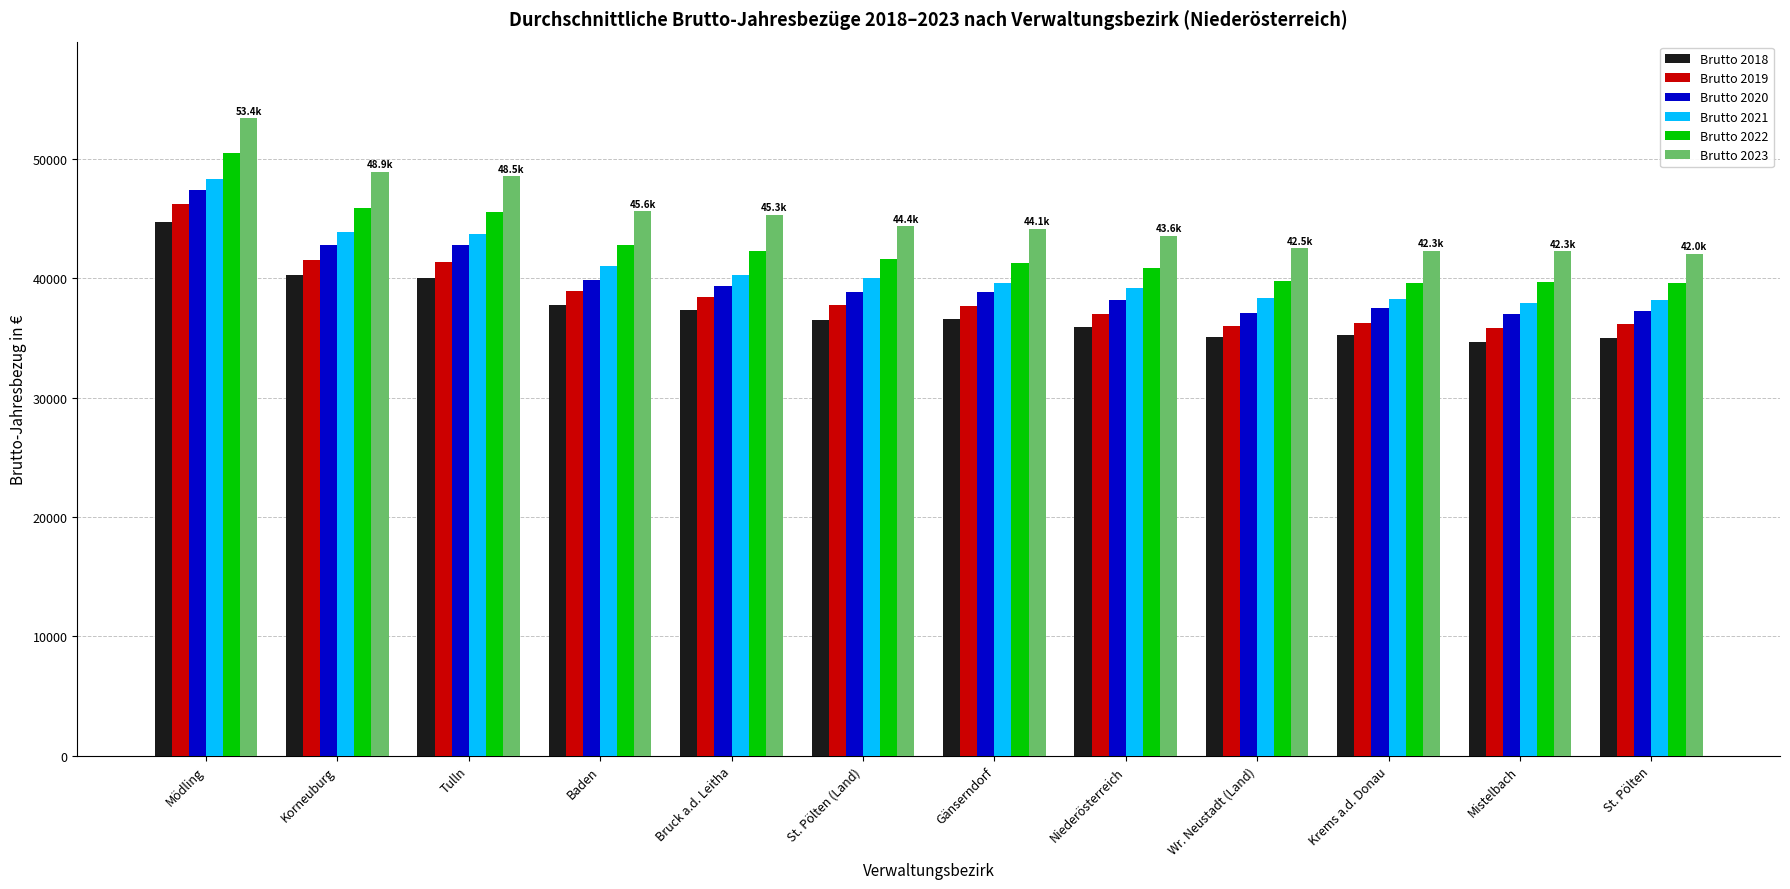

What are all the series names shown in the legend?

Brutto 2018, Brutto 2019, Brutto 2020, Brutto 2021, Brutto 2022, Brutto 2023